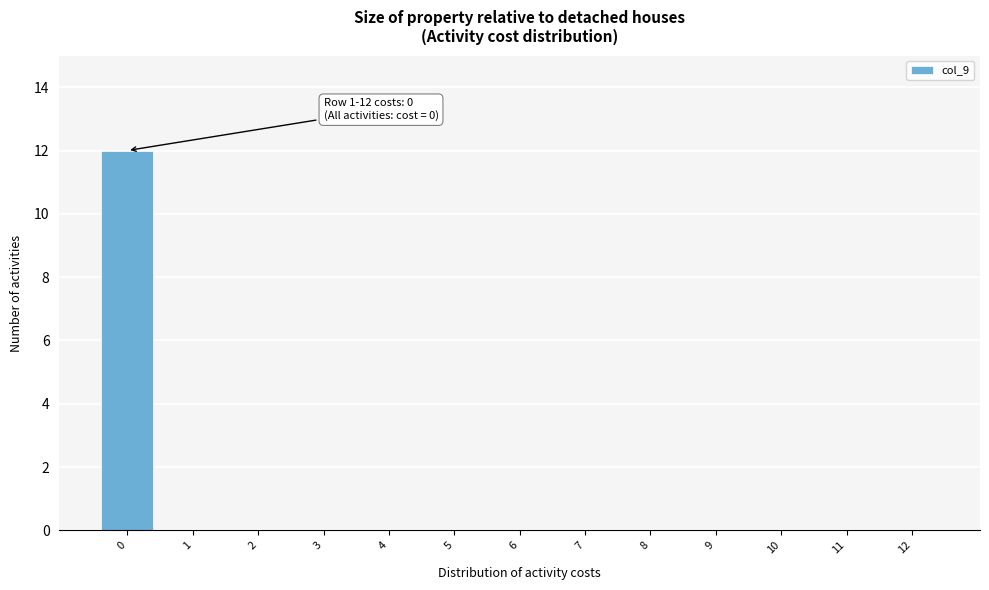

Reading left to right, transcribe all the data shown in this chart.

0=12	1=0	2=0	3=0	4=0	5=0	6=0	7=0	8=0	9=0	10=0	11=0	12=0